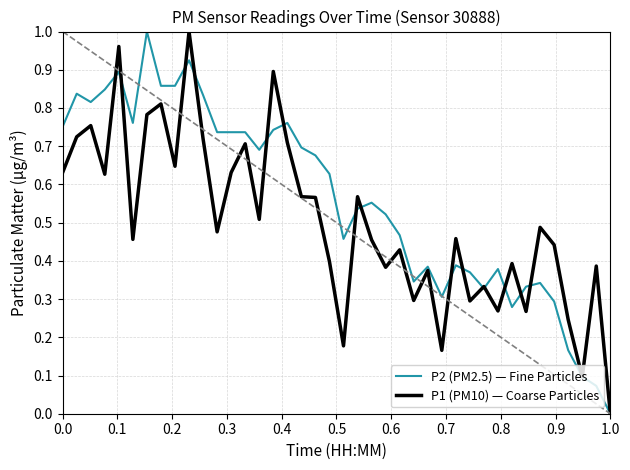

The value of P1 (PM10) — Coarse Particles at 1.0 is -0.6. True or false?

False